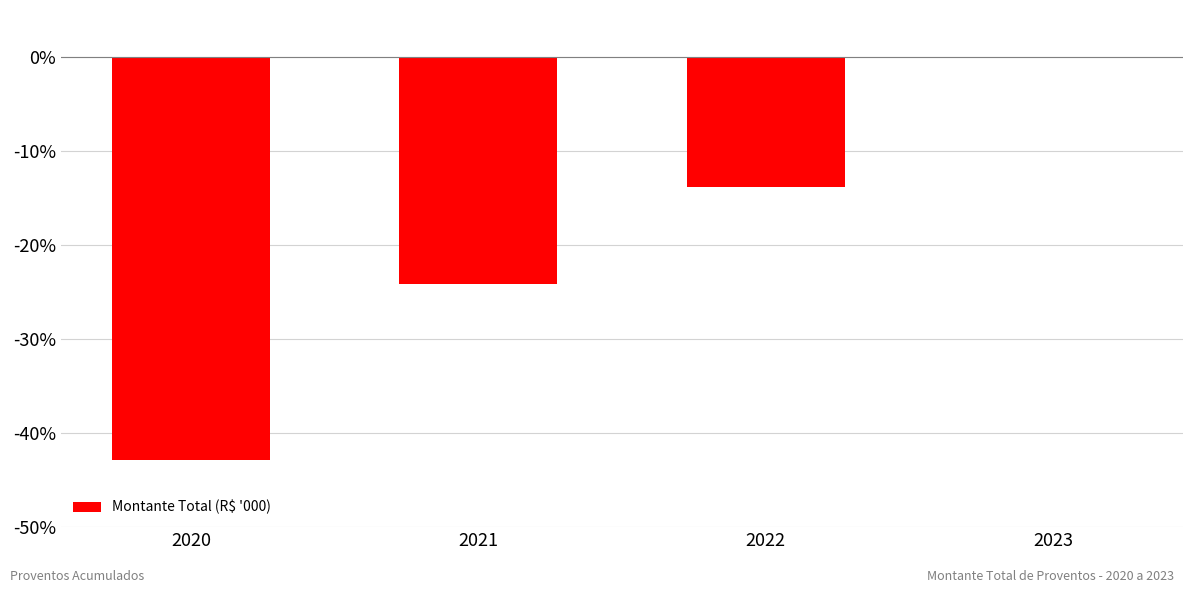

What is the change in value from 2020 to 2023?

+42.8